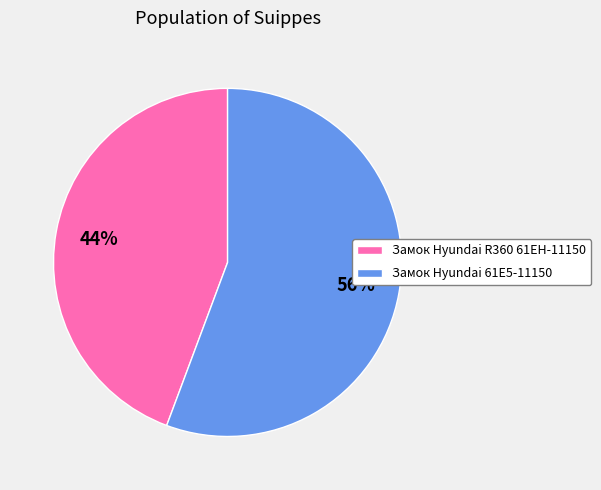

To the nearest percent, what is the average slice percentage?

50%